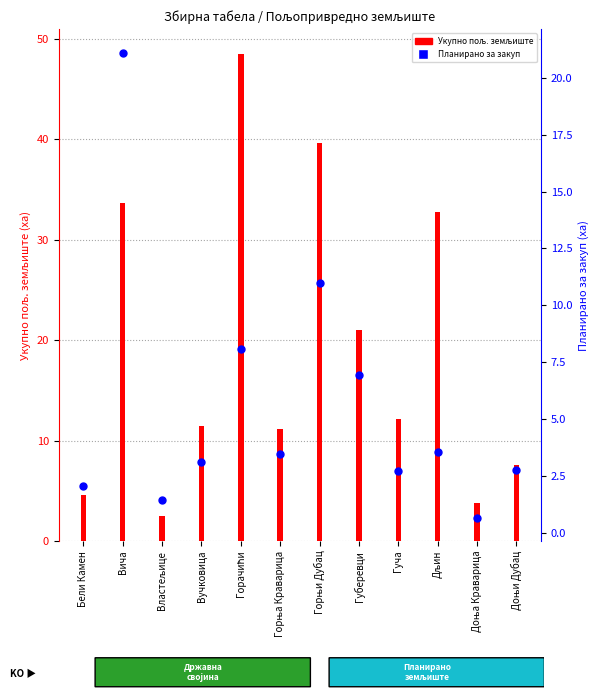

At how many categories does at least one series exceed 45?

1